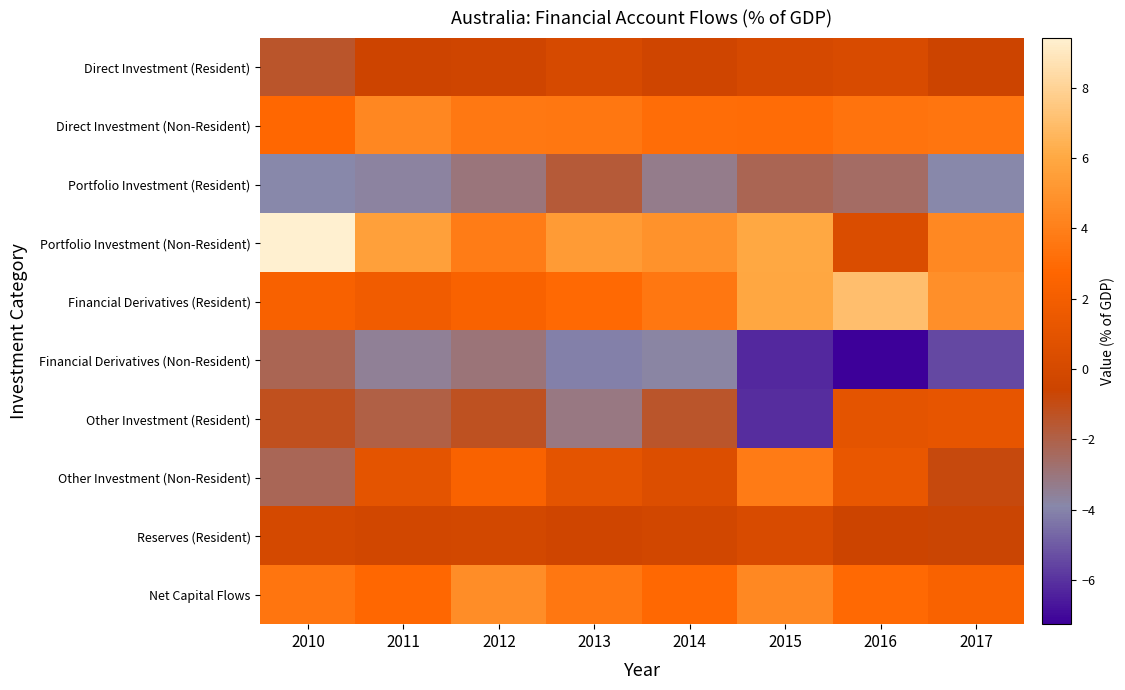

What is the total value across all series at 2013?

7.2